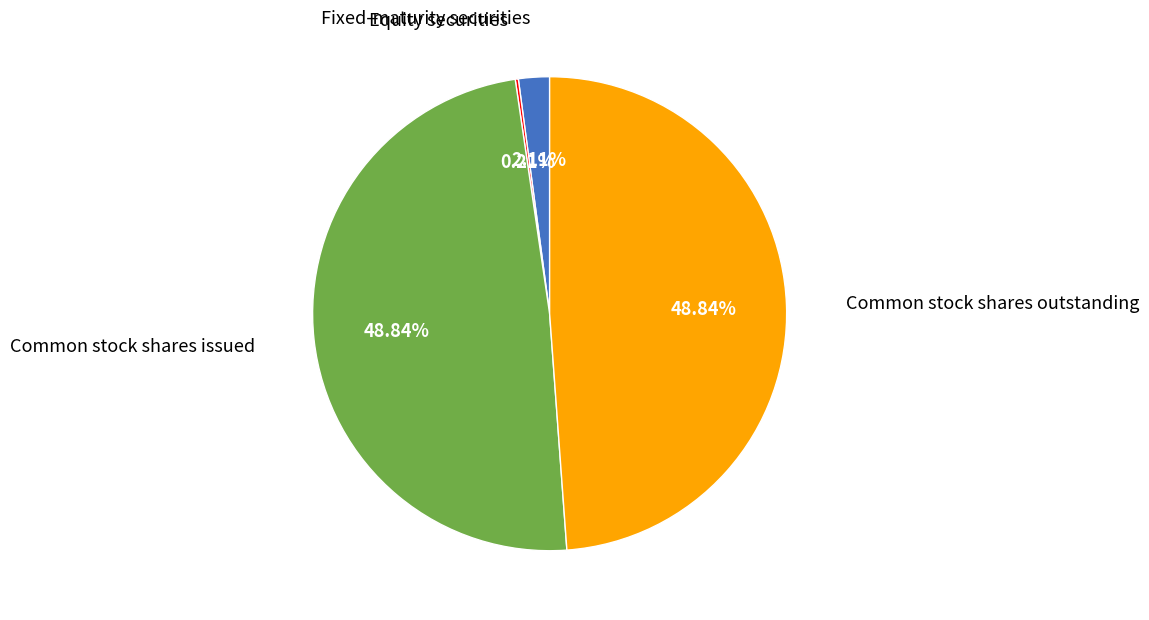

Is there any slice that represents more than half of the pie?

No